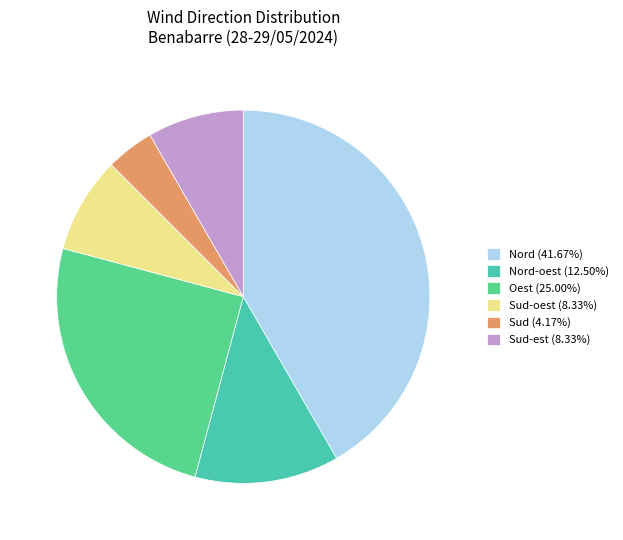

Combined, do Sud-est (8.33%) and Sud (4.17%) account for over 50%?

No